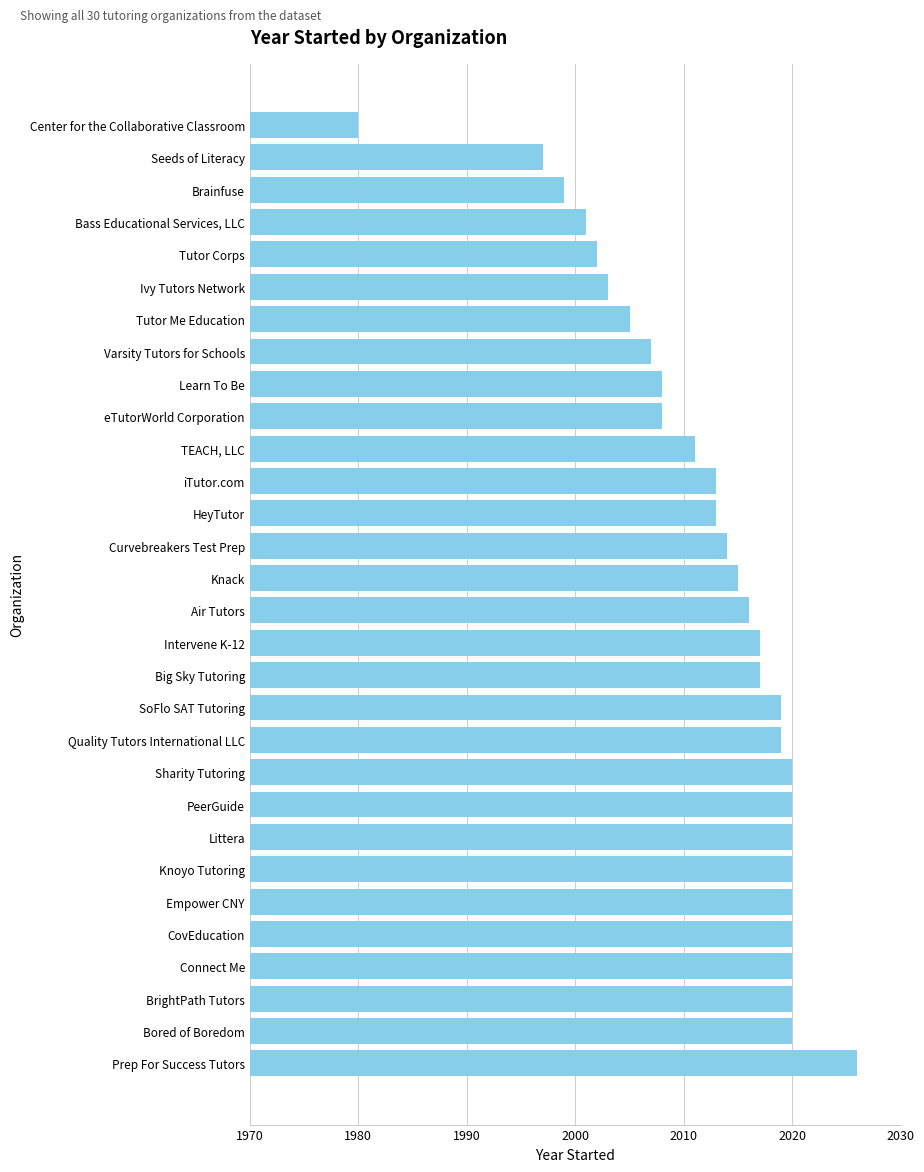

How many bars are there in total?

30